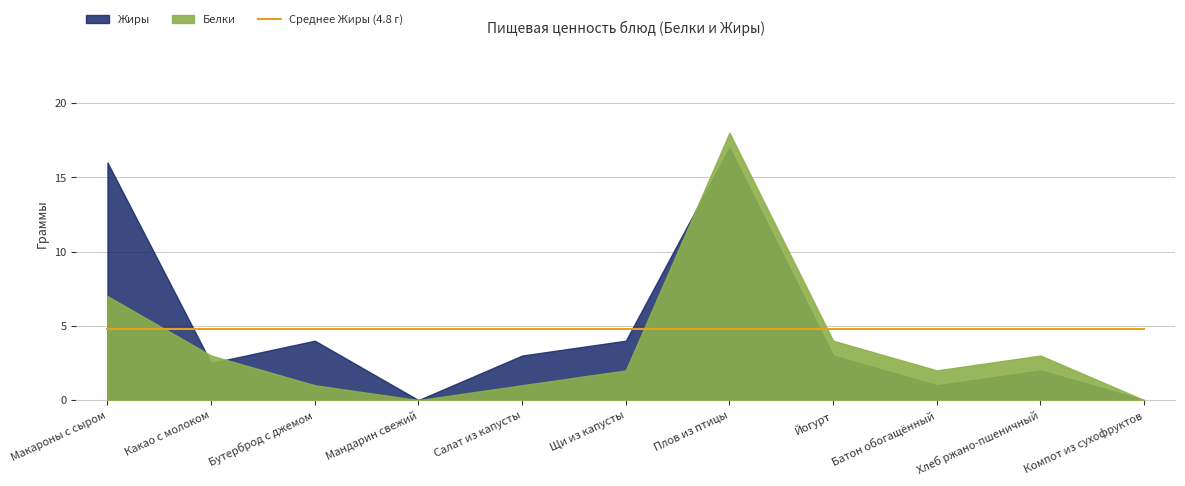

What is the highest value of the Жиры series?

17.0